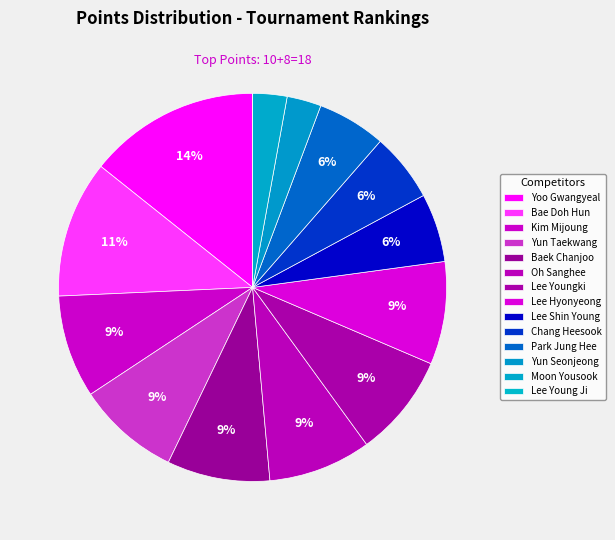

Approximately how many times larger is the value at Bae Doh Hun compared to Lee Hyonyeong?

1.3